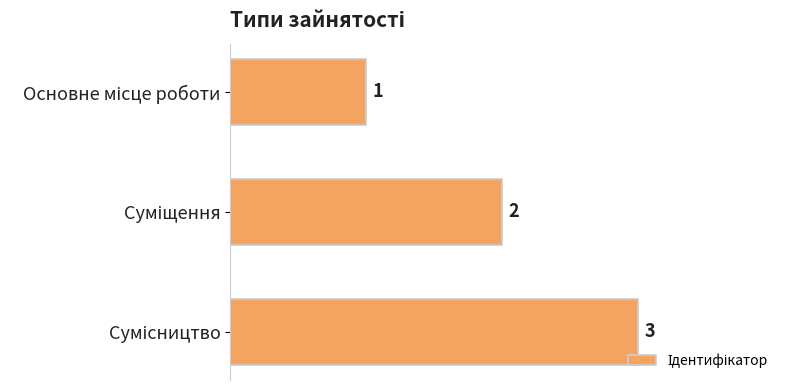

What is the value of the 3rd bar from the top?

3